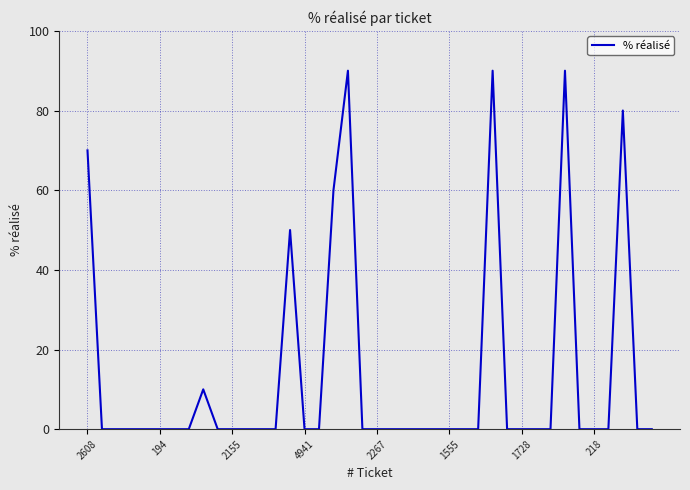

What is the greatest value displayed?

90